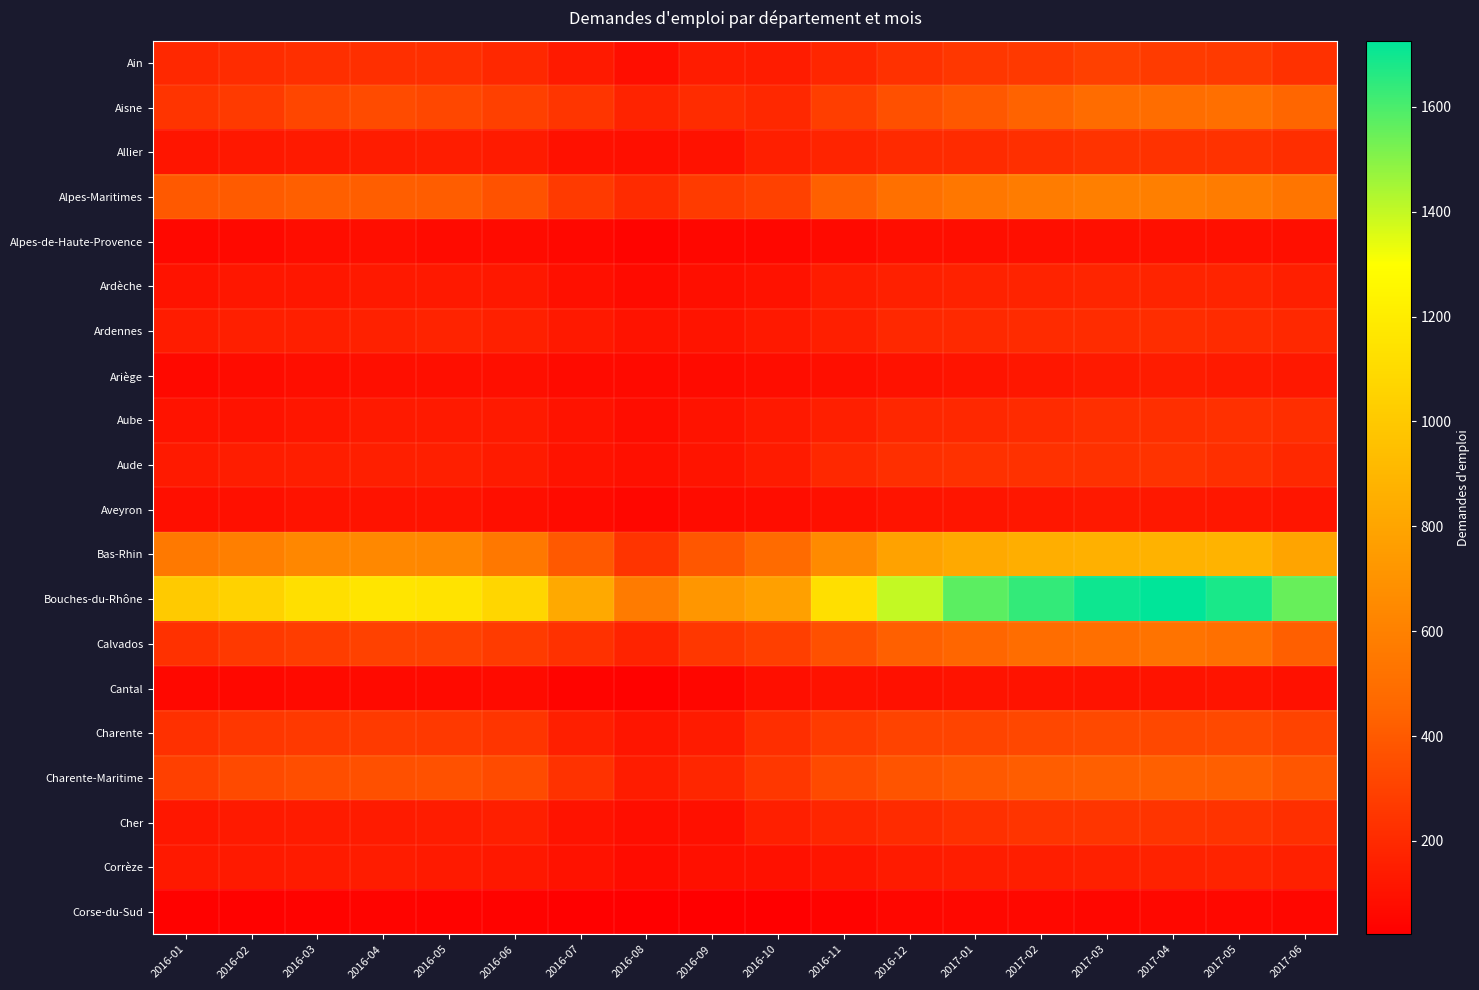

Reading left to right, extract all data points from this chart.

Ain: 2016-01=195	2016-02=210	2016-03=219	2016-04=224	2016-05=221	2016-06=194	2016-07=133	2016-08=82	2016-09=143	2016-10=144	2016-11=182	2016-12=230	2017-01=255	2017-02=262	2017-03=292	2017-04=273	2017-05=265	2017-06=230
Aisne: 2016-01=243	2016-02=268	2016-03=318	2016-04=335	2016-05=321	2016-06=294	2016-07=248	2016-08=172	2016-09=210	2016-10=195	2016-11=284	2016-12=361	2017-01=392	2017-02=440	2017-03=484	2017-04=494	2017-05=500	2017-06=448
Allier: 2016-01=115	2016-02=126	2016-03=134	2016-04=143	2016-05=146	2016-06=137	2016-07=97	2016-08=89	2016-09=100	2016-10=152	2016-11=178	2016-12=201	2017-01=208	2017-02=224	2017-03=237	2017-04=234	2017-05=234	2017-06=218
Alpes-Maritimes: 2016-01=395	2016-02=404	2016-03=420	2016-04=418	2016-05=414	2016-06=367	2016-07=265	2016-08=203	2016-09=269	2016-10=297	2016-11=425	2016-12=510	2017-01=547	2017-02=575	2017-03=592	2017-04=588	2017-05=576	2017-06=536
Alpes-de-Haute-Provence: 2016-01=61	2016-02=65	2016-03=81	2016-04=84	2016-05=75	2016-06=70	2016-07=61	2016-08=43	2016-09=55	2016-10=58	2016-11=68	2016-12=84	2017-01=84	2017-02=89	2017-03=92	2017-04=92	2017-05=95	2017-06=89
Ardèche: 2016-01=108	2016-02=121	2016-03=125	2016-04=130	2016-05=130	2016-06=126	2016-07=95	2016-08=74	2016-09=89	2016-10=101	2016-11=142	2016-12=160	2017-01=168	2017-02=171	2017-03=181	2017-04=178	2017-05=177	2017-06=153
Ardennes: 2016-01=142	2016-02=153	2016-03=156	2016-04=163	2016-05=169	2016-06=159	2016-07=131	2016-08=102	2016-09=111	2016-10=131	2016-11=156	2016-12=193	2017-01=197	2017-02=204	2017-03=209	2017-04=212	2017-05=208	2017-06=193
Ariège: 2016-01=65	2016-02=77	2016-03=83	2016-04=90	2016-05=90	2016-06=88	2016-07=75	2016-08=66	2016-09=69	2016-10=79	2016-11=89	2016-12=101	2017-01=110	2017-02=125	2017-03=132	2017-04=143	2017-05=133	2017-06=126
Aube: 2016-01=103	2016-02=107	2016-03=116	2016-04=133	2016-05=133	2016-06=135	2016-07=107	2016-08=79	2016-09=107	2016-10=130	2016-11=154	2016-12=190	2017-01=194	2017-02=202	2017-03=221	2017-04=224	2017-05=227	2017-06=218
Aude: 2016-01=134	2016-02=146	2016-03=150	2016-04=153	2016-05=154	2016-06=137	2016-07=105	2016-08=93	2016-09=111	2016-10=138	2016-11=194	2016-12=225	2017-01=229	2017-02=230	2017-03=231	2017-04=236	2017-05=221	2017-06=192
Aveyron: 2016-01=88	2016-02=95	2016-03=102	2016-04=103	2016-05=105	2016-06=91	2016-07=74	2016-08=58	2016-09=76	2016-10=79	2016-11=95	2016-12=110	2017-01=113	2017-02=125	2017-03=129	2017-04=127	2017-05=125	2017-06=115
Bas-Rhin: 2016-01=561	2016-02=592	2016-03=636	2016-04=641	2016-05=636	2016-06=552	2016-07=396	2016-08=242	2016-09=389	2016-10=480	2016-11=653	2016-12=784	2017-01=824	2017-02=852	2017-03=864	2017-04=876	2017-05=878	2017-06=796
Bouches-du-Rhône: 2016-01=1010	2016-02=1052	2016-03=1126	2016-04=1160	2016-05=1148	2016-06=1071	2016-07=825	2016-08=570	2016-09=718	2016-10=775	2016-11=1126	2016-12=1399	2017-01=1570	2017-02=1637	2017-03=1702	2017-04=1726	2017-05=1680	2017-06=1550
Calvados: 2016-01=230	2016-02=263	2016-03=281	2016-04=295	2016-05=296	2016-06=273	2016-07=229	2016-08=171	2016-09=253	2016-10=290	2016-11=361	2016-12=425	2017-01=449	2017-02=490	2017-03=504	2017-04=525	2017-05=509	2017-06=420
Cantal: 2016-01=60	2016-02=59	2016-03=66	2016-04=68	2016-05=68	2016-06=71	2016-07=45	2016-08=34	2016-09=51	2016-10=88	2016-11=101	2016-12=97	2017-01=106	2017-02=103	2017-03=102	2017-04=105	2017-05=110	2017-06=96
Charente: 2016-01=226	2016-02=252	2016-03=264	2016-04=268	2016-05=262	2016-06=246	2016-07=155	2016-08=113	2016-09=141	2016-10=216	2016-11=271	2016-12=306	2017-01=311	2017-02=322	2017-03=330	2017-04=328	2017-05=330	2017-06=305
Charente-Maritime: 2016-01=294	2016-02=333	2016-03=349	2016-04=360	2016-05=362	2016-06=339	2016-07=234	2016-08=143	2016-09=185	2016-10=257	2016-11=333	2016-12=376	2017-01=398	2017-02=413	2017-03=421	2017-04=425	2017-05=424	2017-06=382
Cher: 2016-01=123	2016-02=132	2016-03=140	2016-04=141	2016-05=144	2016-06=155	2016-07=102	2016-08=84	2016-09=93	2016-10=156	2016-11=182	2016-12=205	2017-01=226	2017-02=243	2017-03=247	2017-04=244	2017-05=241	2017-06=225
Corrèze: 2016-01=130	2016-02=134	2016-03=138	2016-04=145	2016-05=133	2016-06=126	2016-07=100	2016-08=77	2016-09=92	2016-10=98	2016-11=115	2016-12=138	2017-01=146	2017-02=151	2017-03=159	2017-04=166	2017-05=171	2017-06=160
Corse-du-Sud: 2016-01=34	2016-02=34	2016-03=37	2016-04=43	2016-05=41	2016-06=40	2016-07=29	2016-08=26	2016-09=25	2016-10=22	2016-11=41	2016-12=54	2017-01=59	2017-02=60	2017-03=57	2017-04=59	2017-05=59	2017-06=57